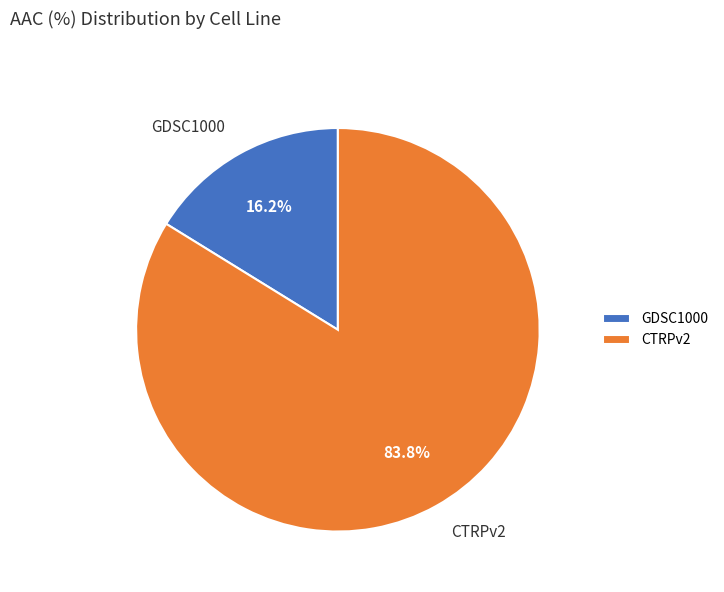

To the nearest percent, what is the difference between the largest and smallest slice percentages?

68%